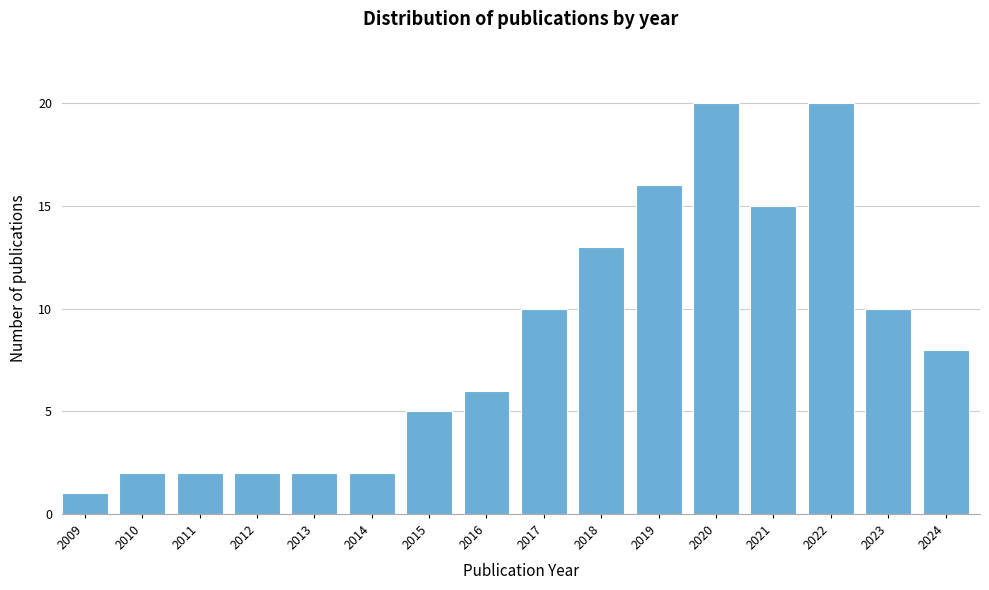

Reading left to right, extract all data points from this chart.

1	2	2	2	2	2	5	6	10	13	16	20	15	20	10	8